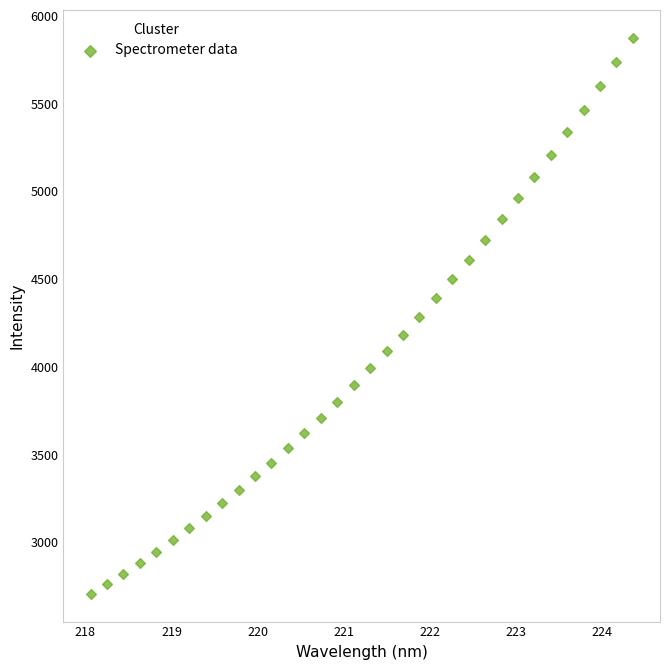

What is the range of X values (max minus min)?

6.3